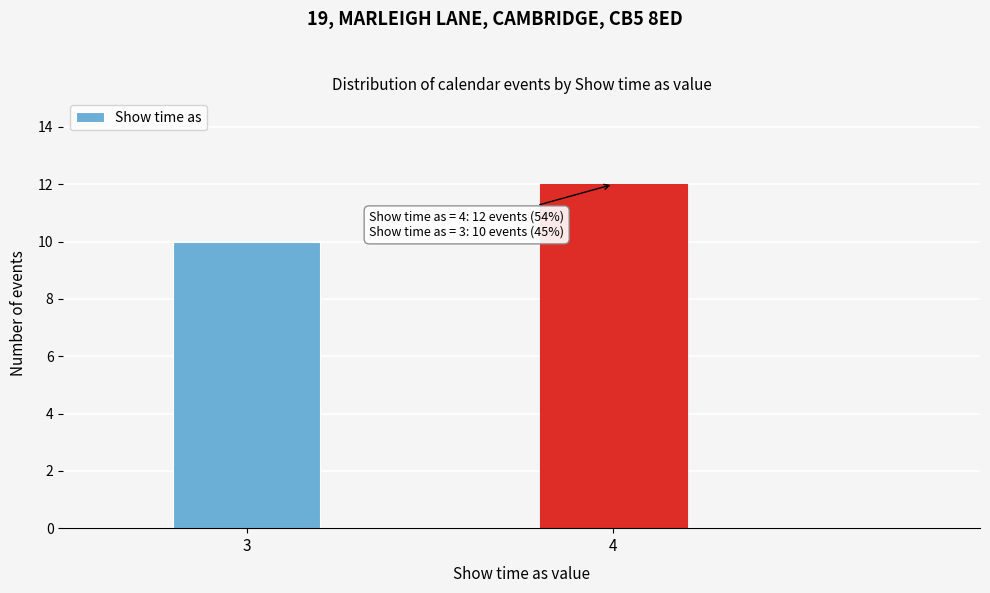

Reading left to right, what are all the values shown in this chart?

10	12